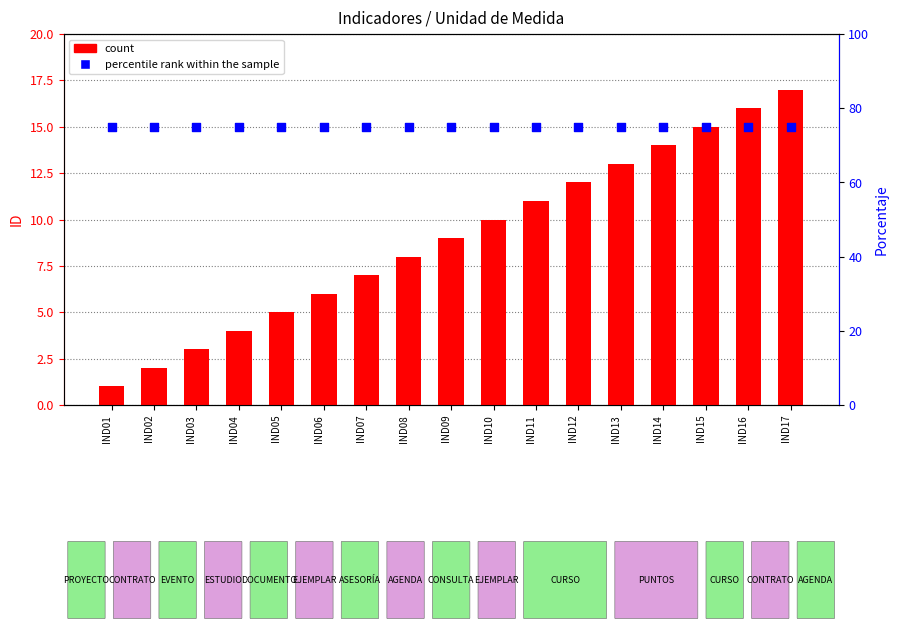

Which series reaches the maximum Y coordinate?

percentile rank within the sample